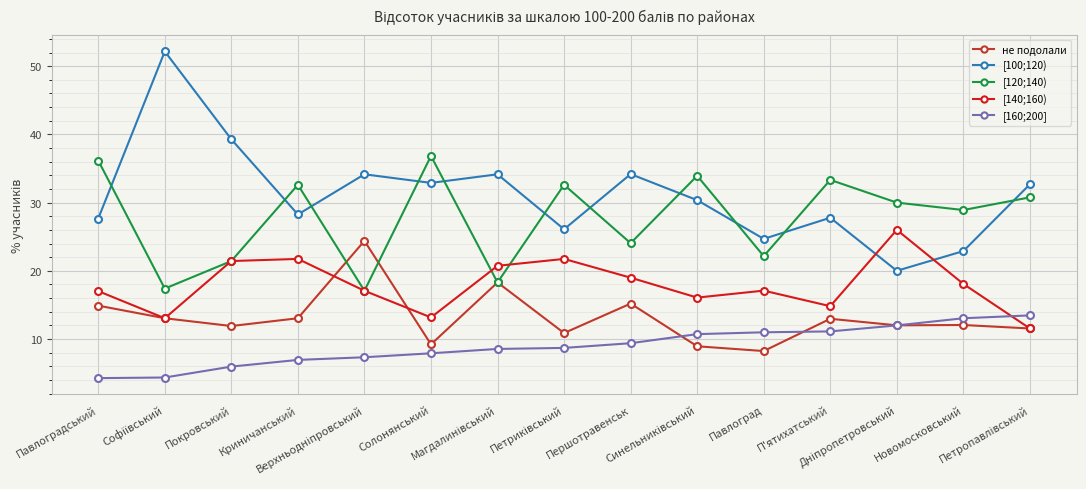

Which series has the widest spread of values?

[100;120)